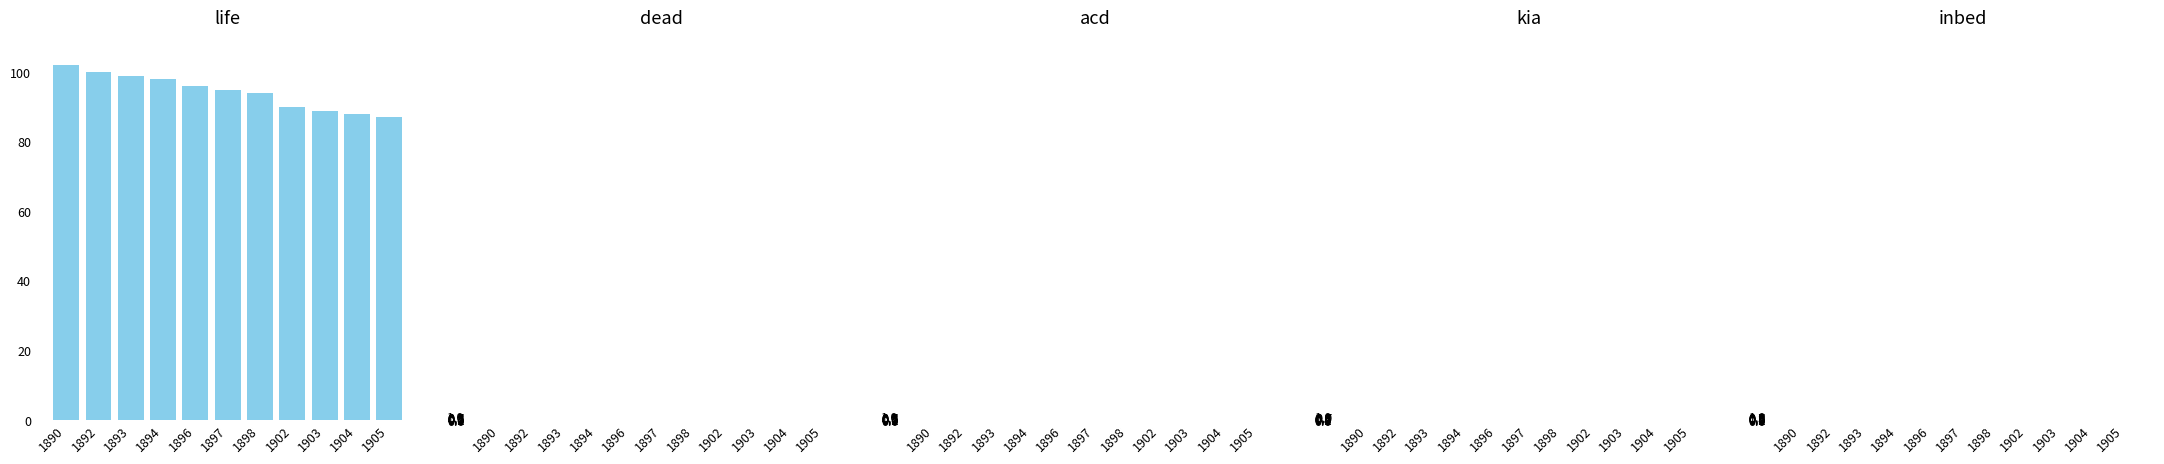

What is the average value?

94